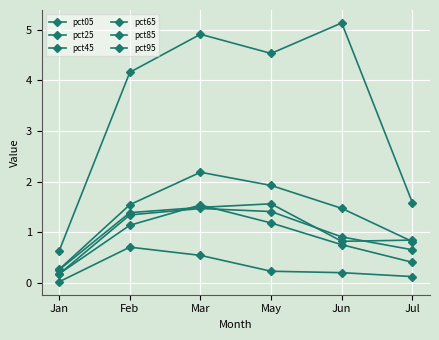

Does the chart display data point markers on the line(s)?

Yes